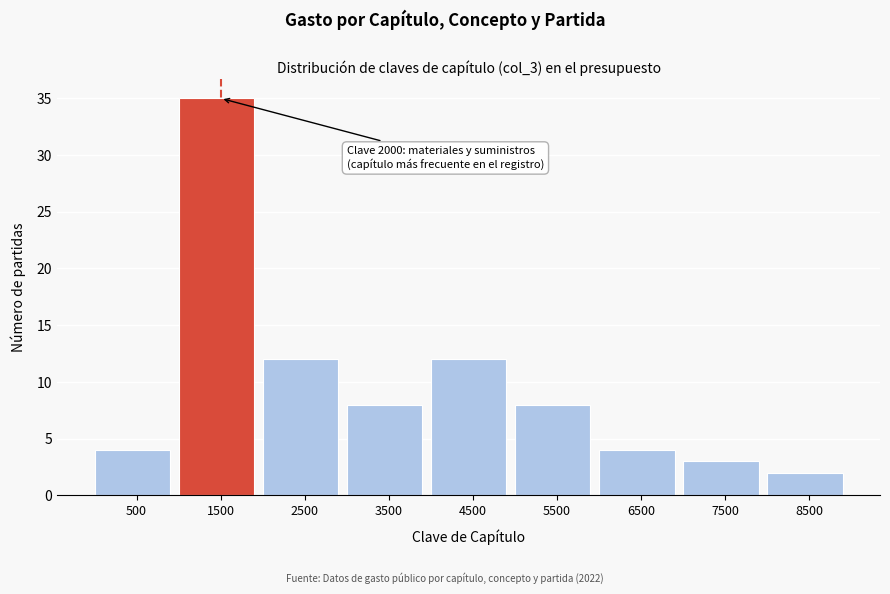

Reading left to right, transcribe all the data shown in this chart.

4	35	12	8	12	8	4	3	2